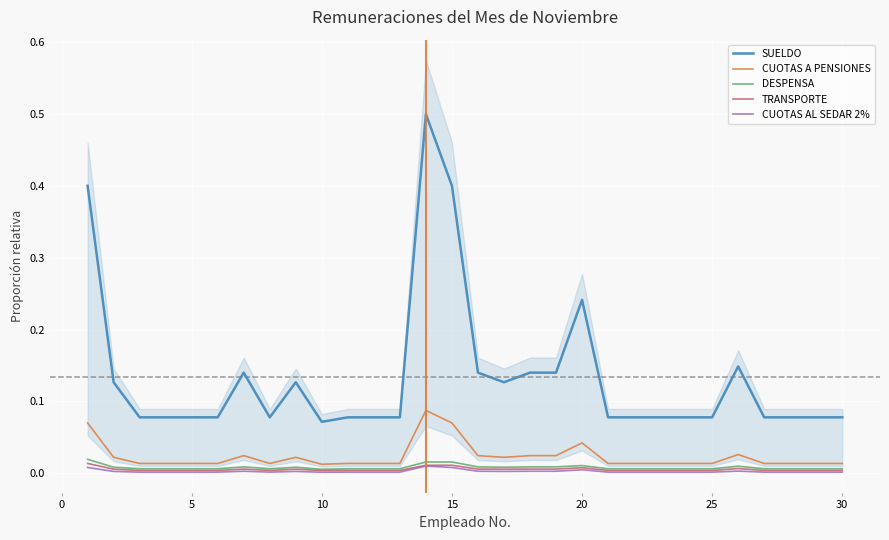

True or false: DESPENSA and SUELDO intersect in this chart.

False